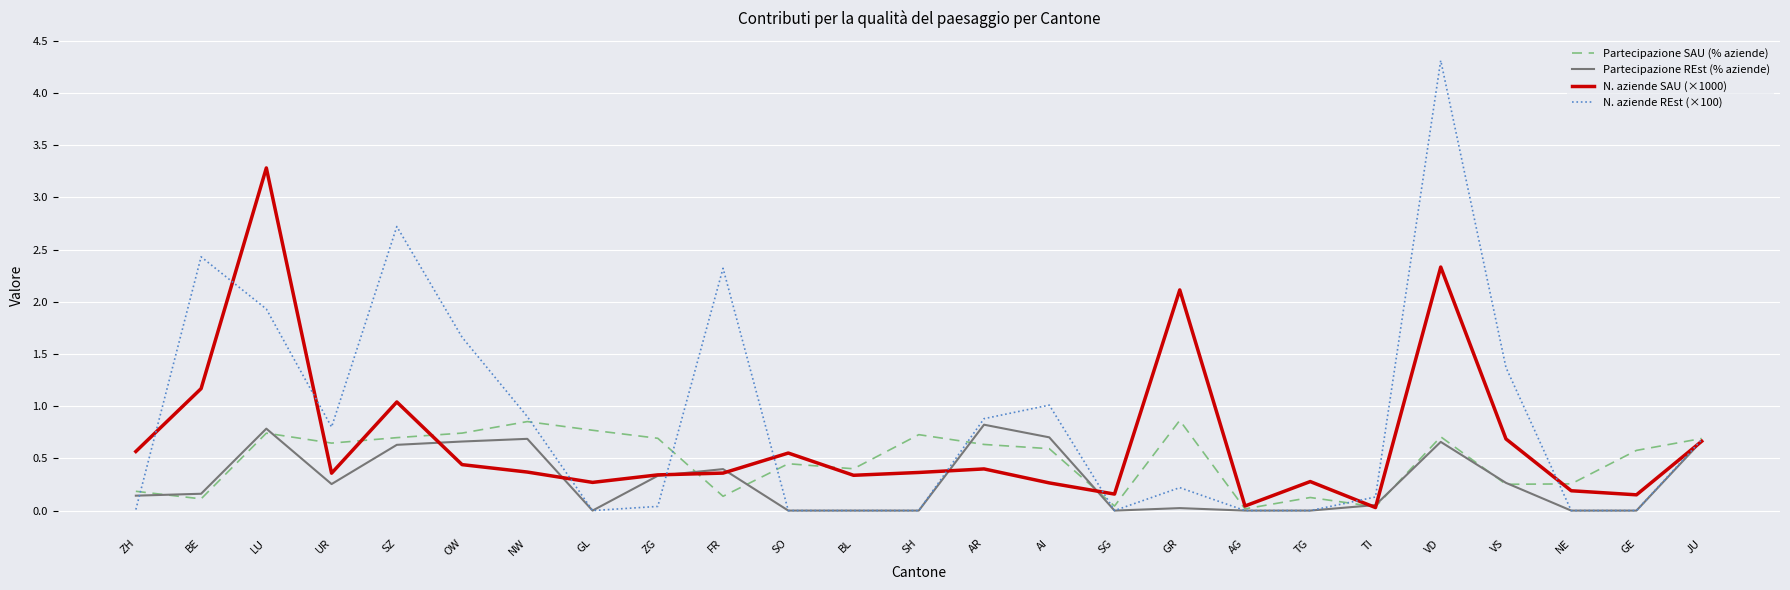

How many lines are shown in the chart?

4